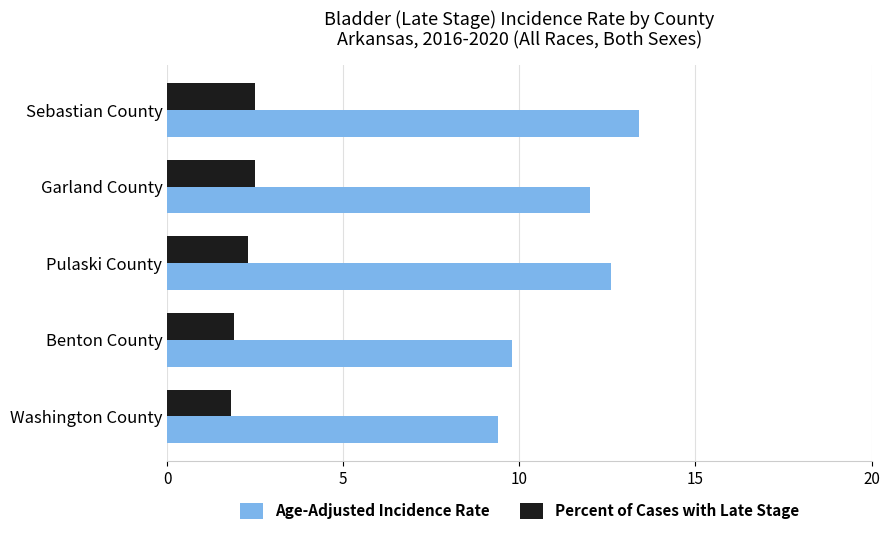

What is the minimum value for Age-Adjusted Incidence Rate?

9.4